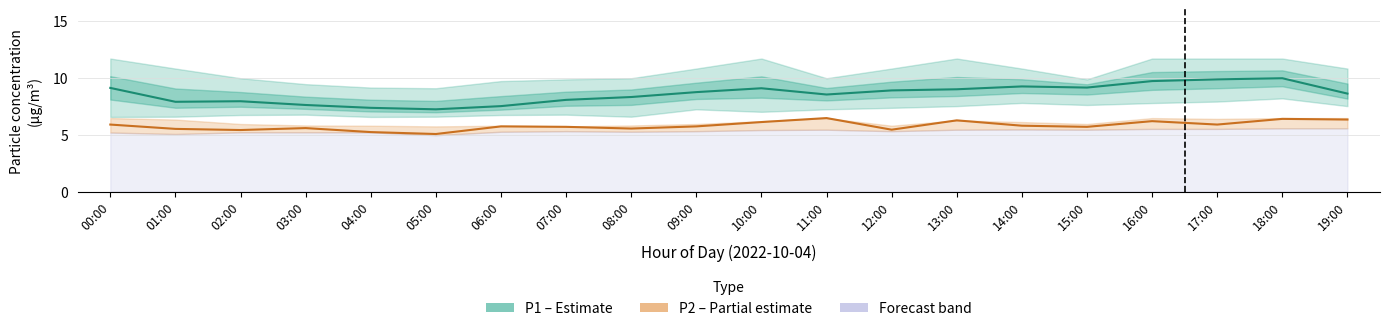

True or false: P2 (PM2.5) has more than 0 points higher than both neighbors.

True